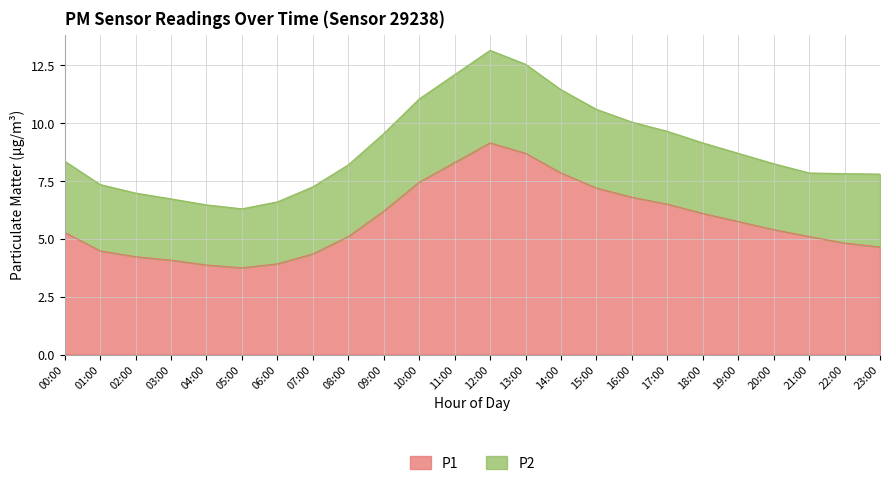

What is the label of the 19th point from the right?

05:00